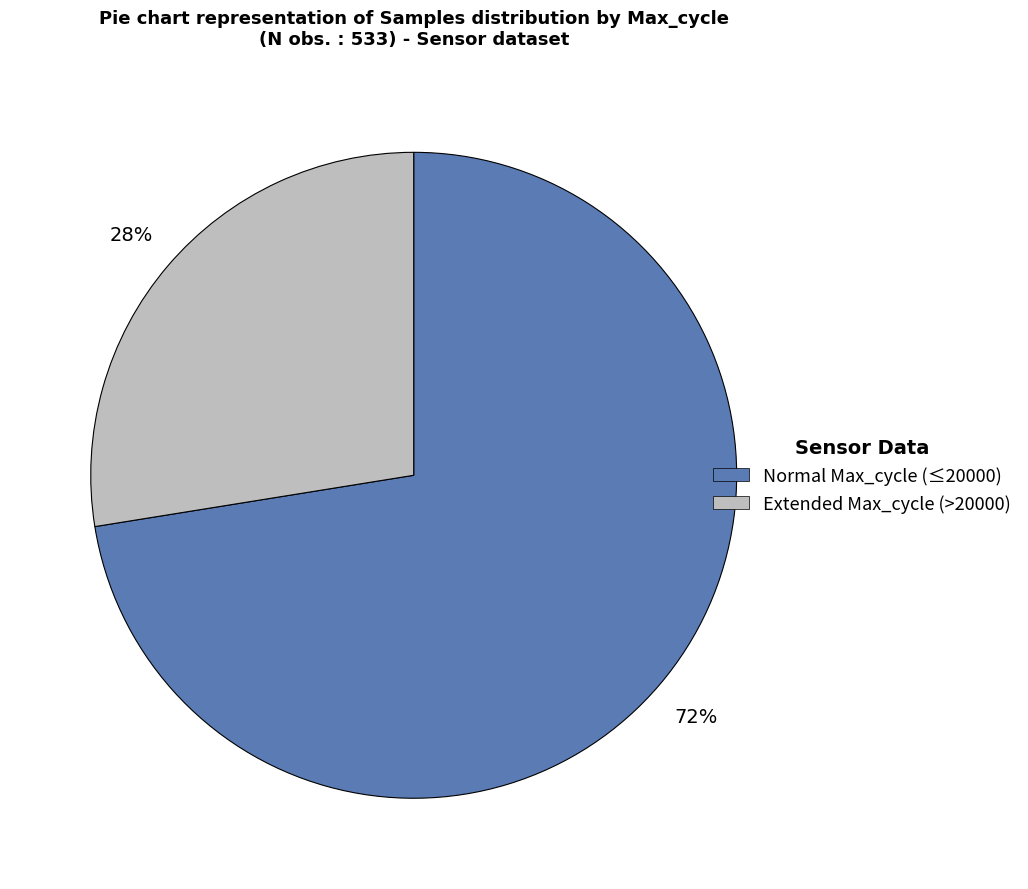

Does any single category account for the majority?

Yes